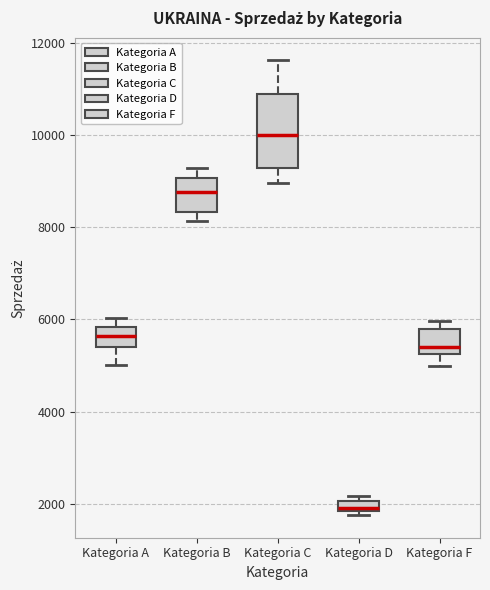

Comparing the boxes themselves (not the whiskers), which one is the tallest?

Kategoria C